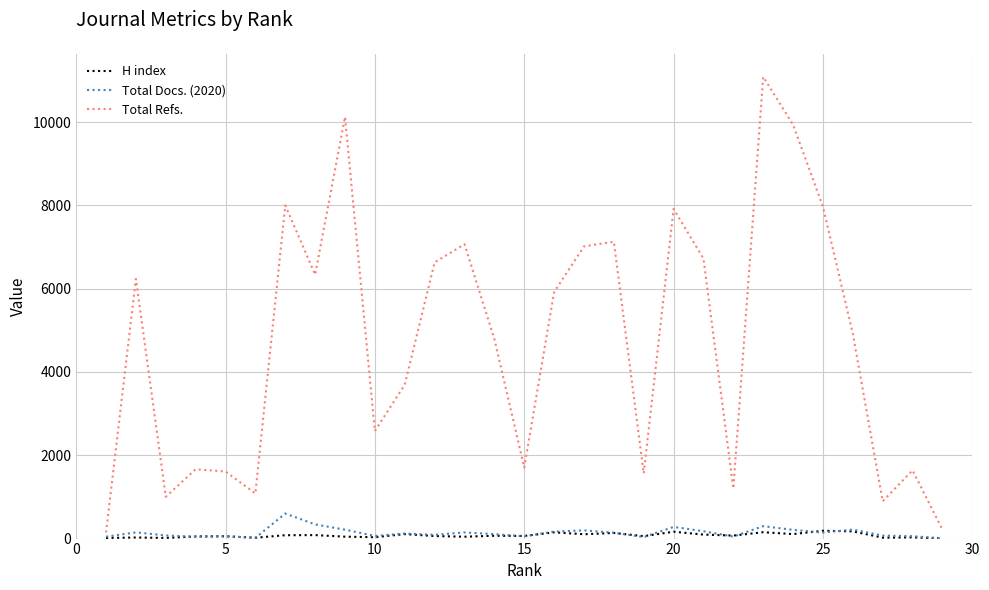

What is the maximum value shown in the chart?

11087